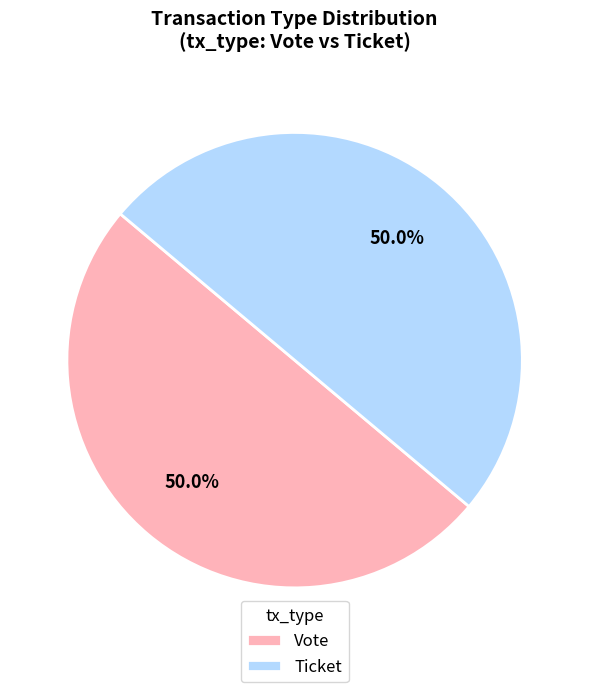

Do Vote and Ticket together represent more than half of the pie?

Yes